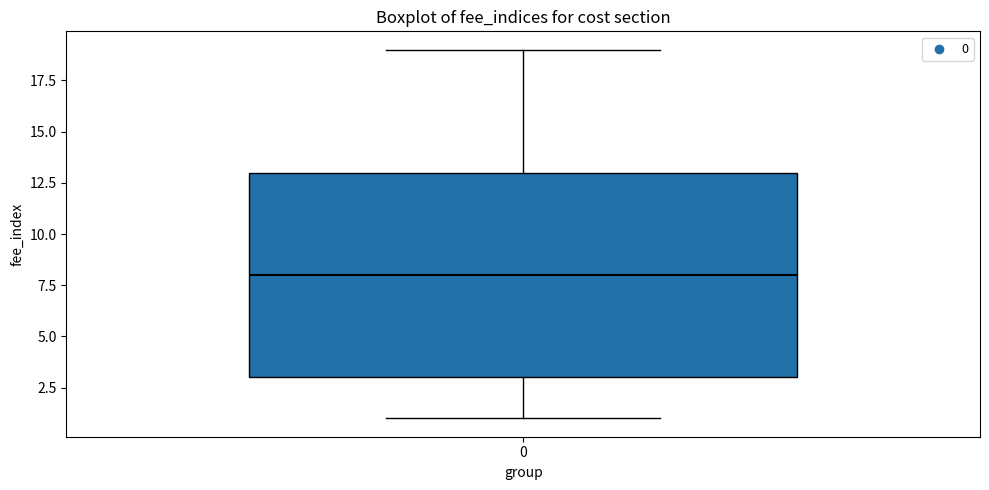

Transcribe this box plot: give where the median line is, the range the box spans, and where the two whiskers end, as read against the y-axis. The values are not printed on the chart, so give them approximately, as read against the axis.

median 8, box 3 to 13, whiskers 1 to 19